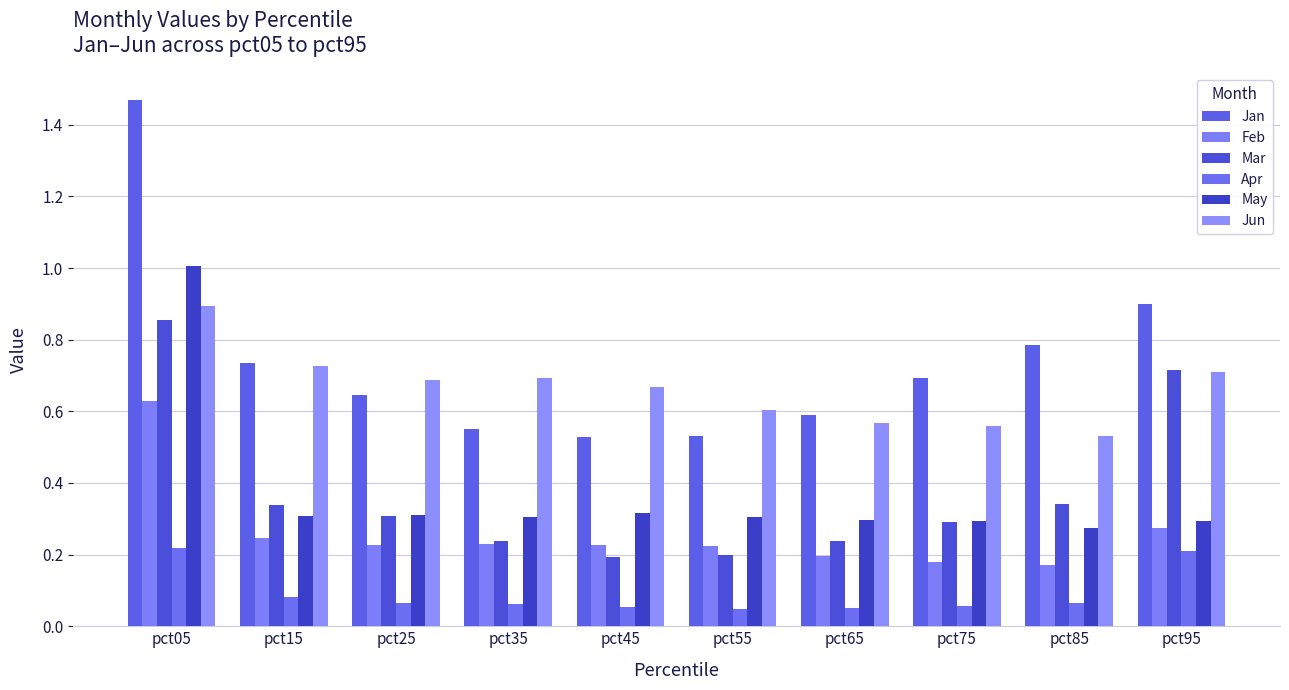

What is the total value across all series at pct45?

2.0